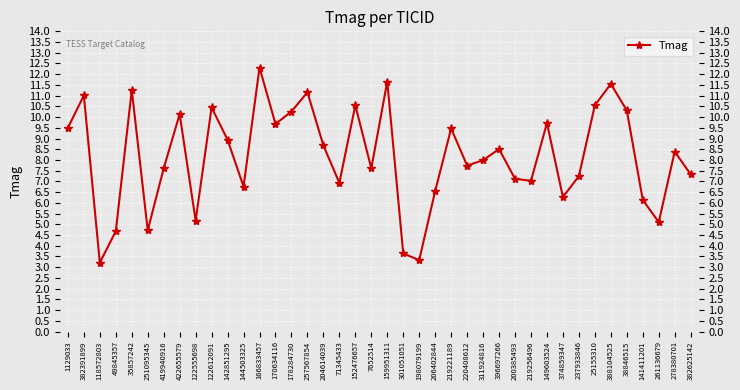

Which category has the lowest value across all series?

118572803